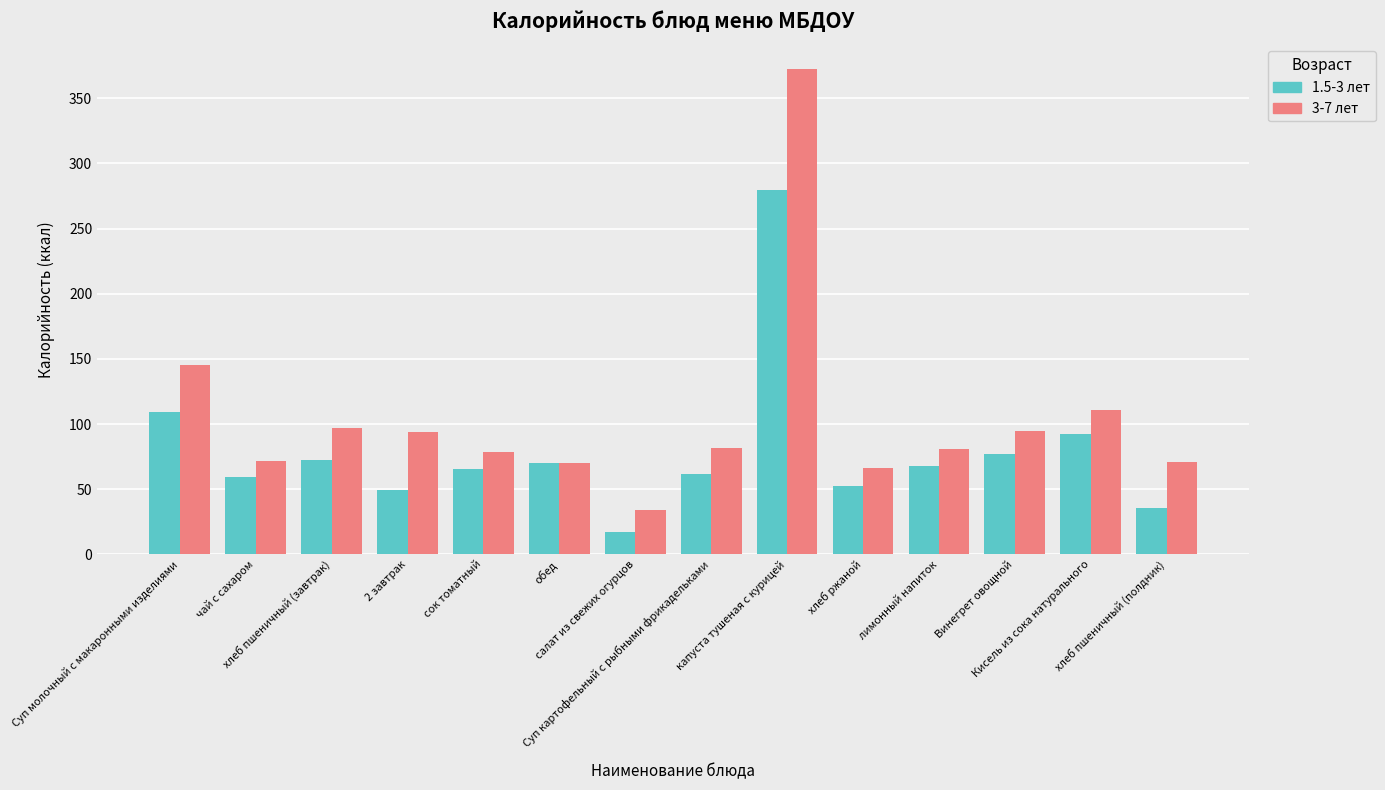

Where is 1.5-3 лет nearest to the value 148?

Суп молочный с макаронными изделиями